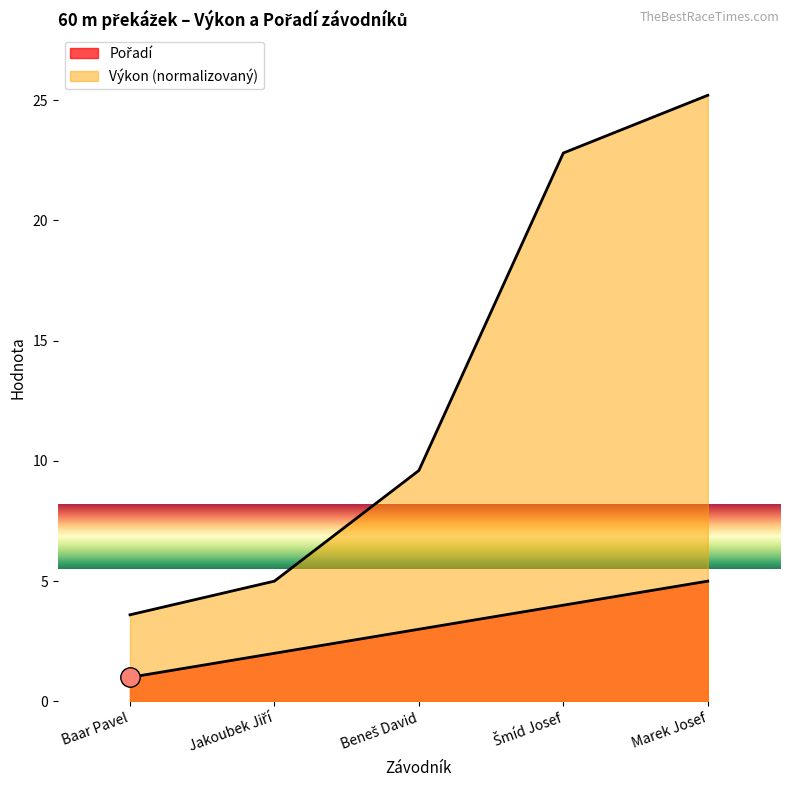

The value of Výkon at Marek Josef is 41.1. True or false?

False